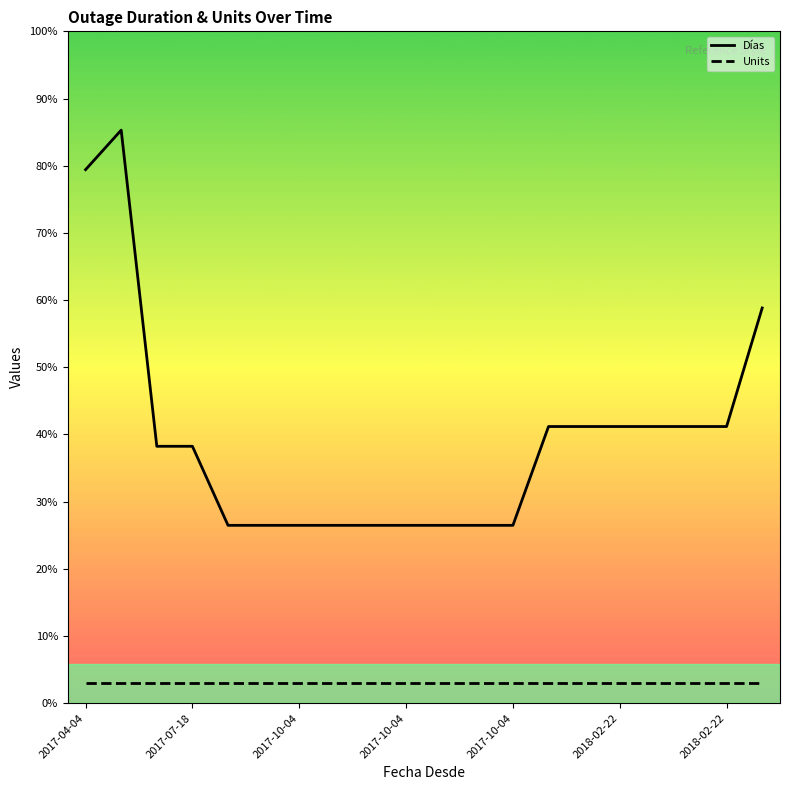

What are all the series names shown in the legend?

Días, Units